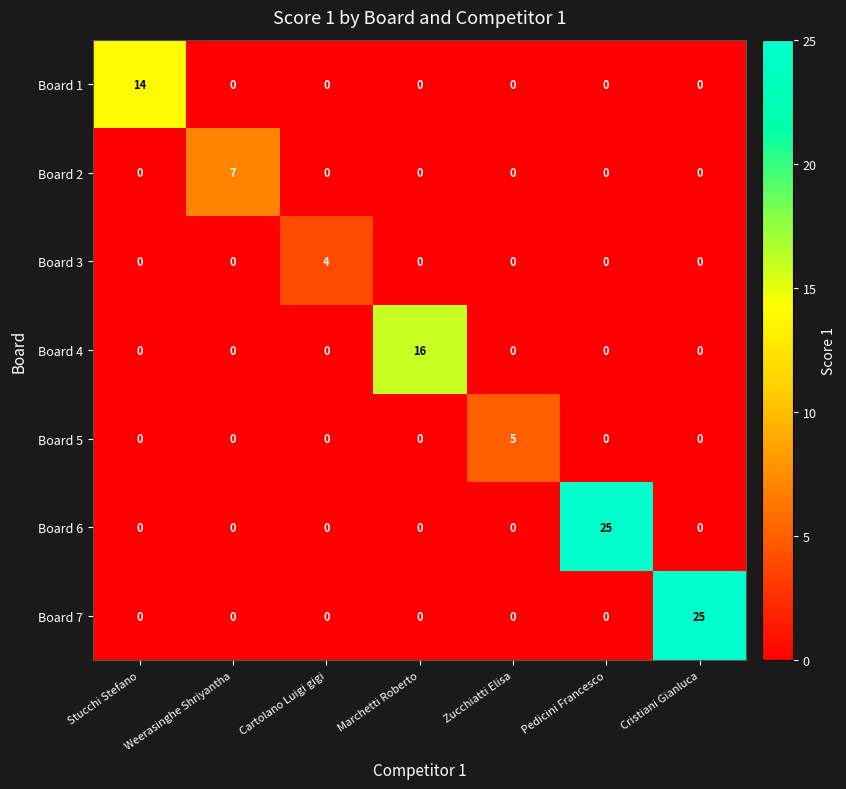

What is the difference between the highest and lowest values at Cartolano Luigi gigi?

4